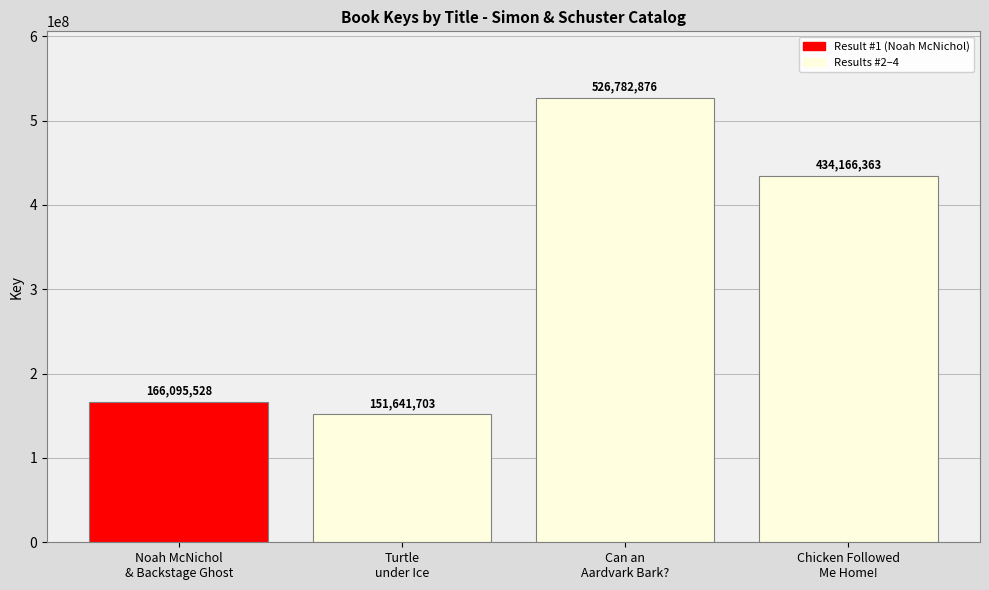

At which label is the value closest to 339212289?

Chicken Followed
Me Home!